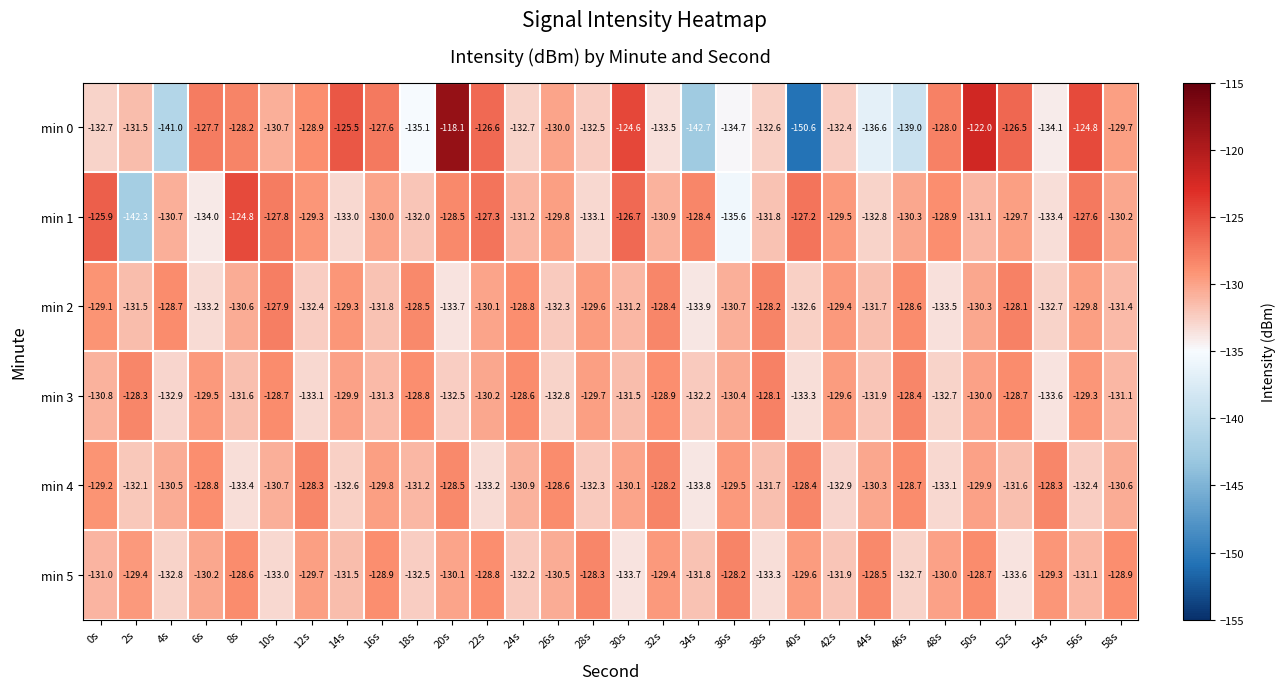

Rank the series at 48s from highest to lowest value.

min 0, min 1, min 5, min 3, min 4, min 2